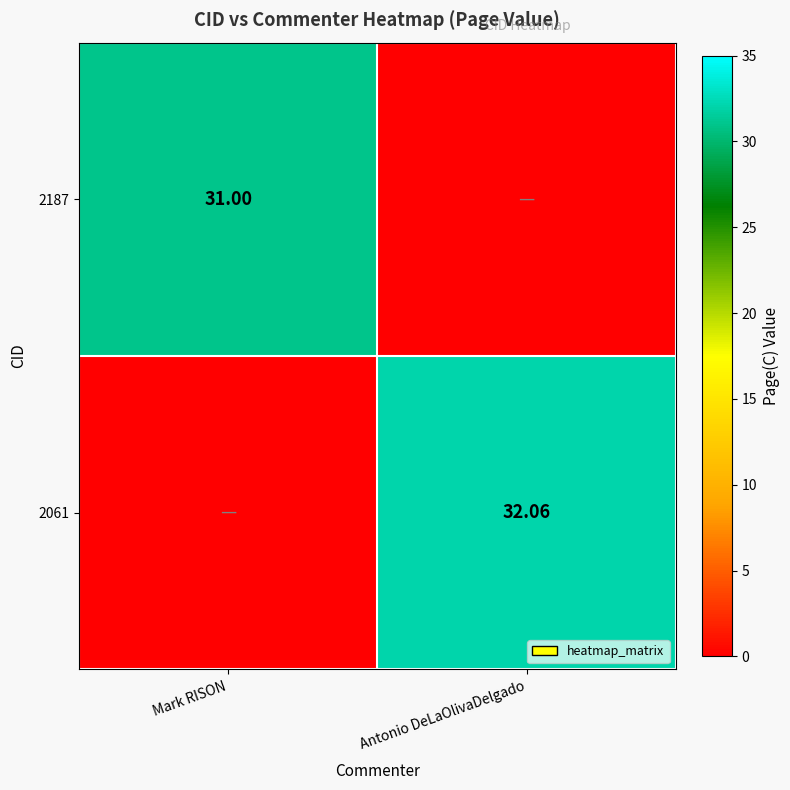

Is the value of 2061 at Antonio DeLaOlivaDelgado greater than the value of 2187 at Mark RISON?

Yes